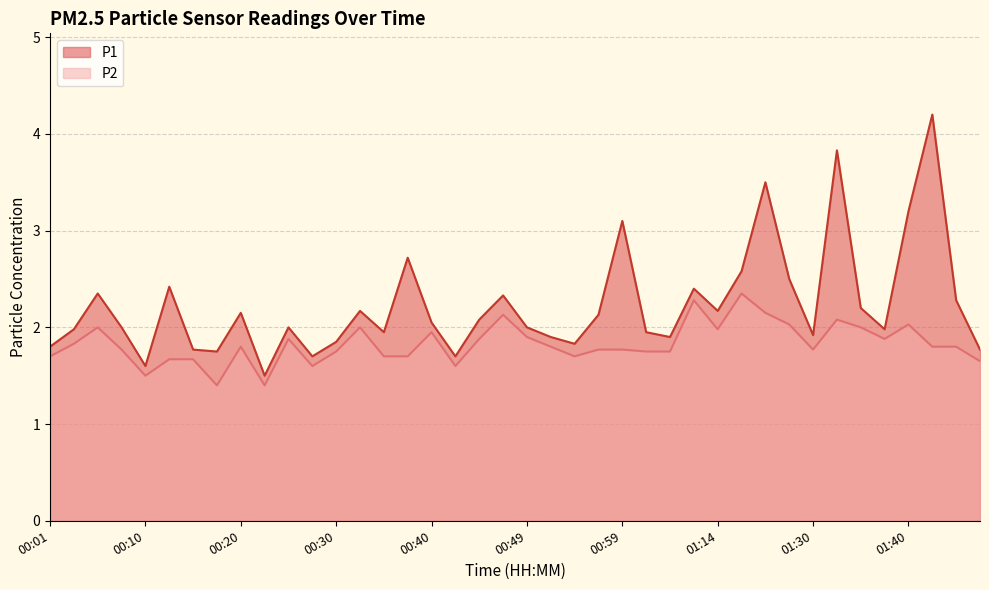

In P2, how many points are higher than both neighbors (excluding endpoints)?

10